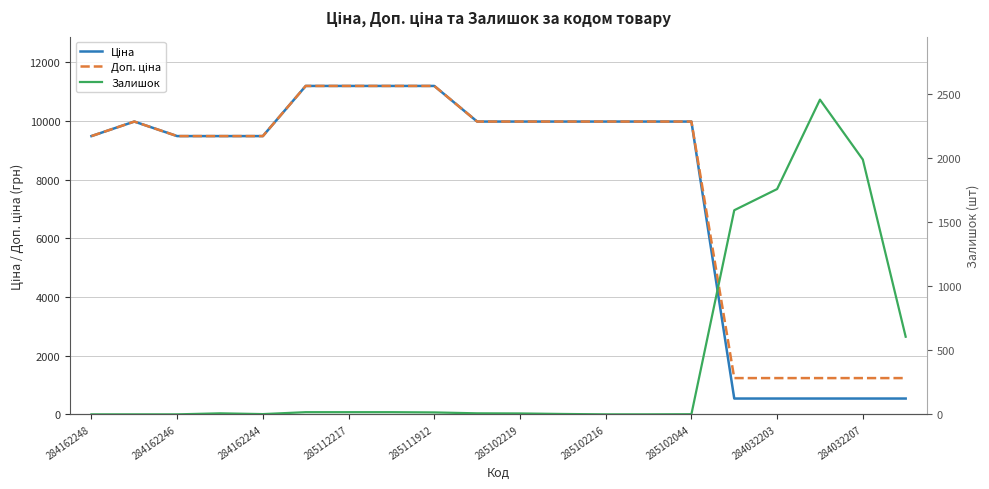

Is it true that Залишок equals 10.5 at 285112217?

False